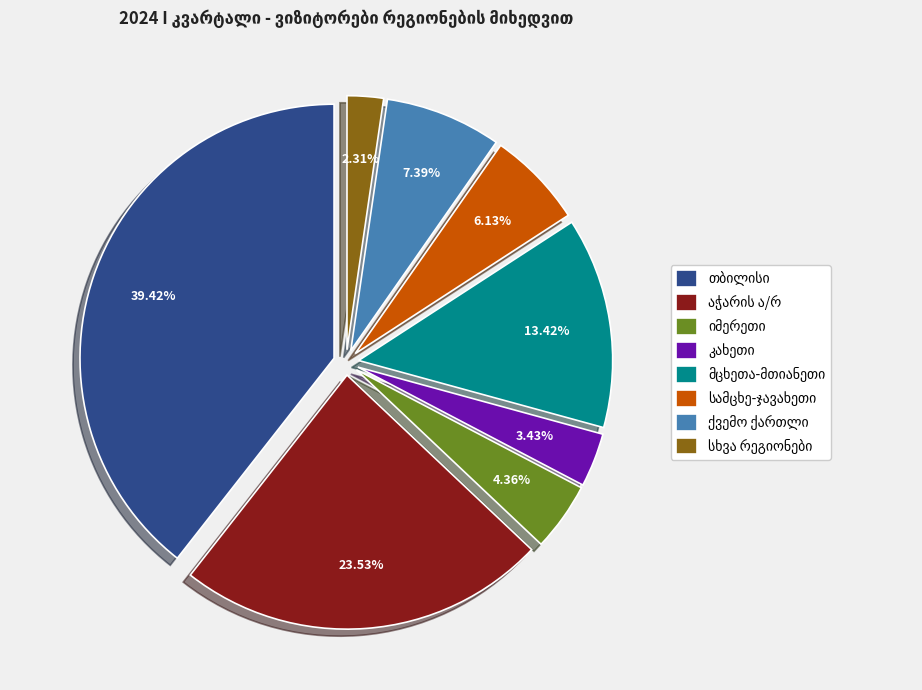

Is there a majority slice in this chart?

No